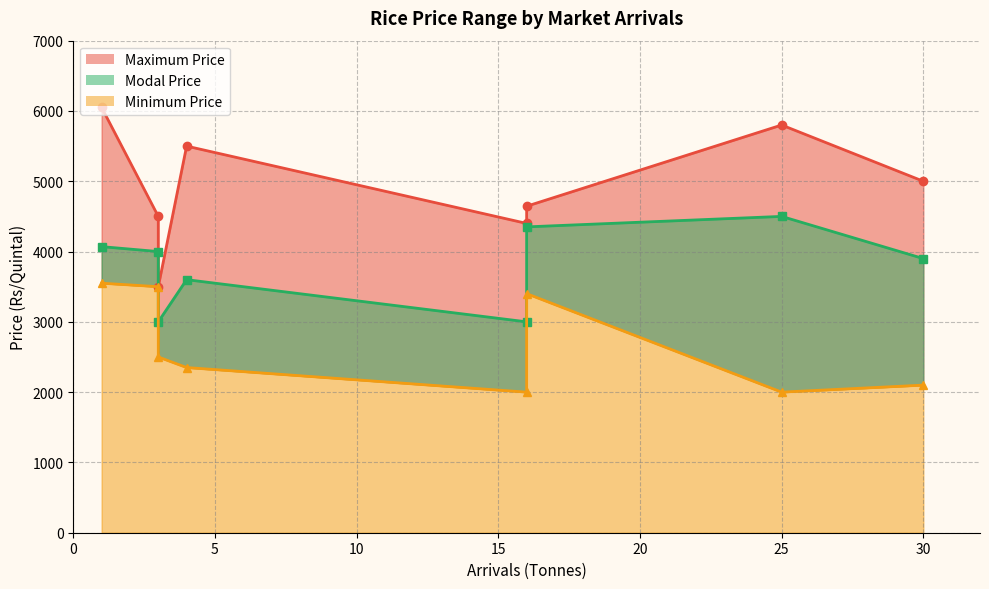

Which series has the widest spread of values?

Maximum Price